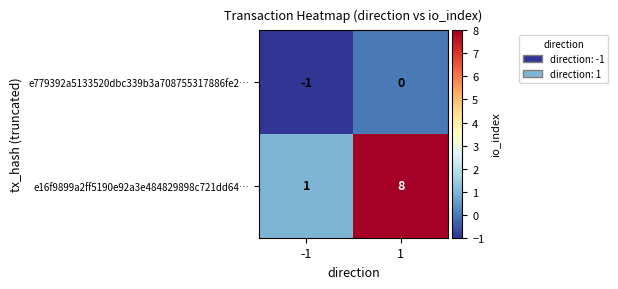

At which category is the sum across all series the highest?

1